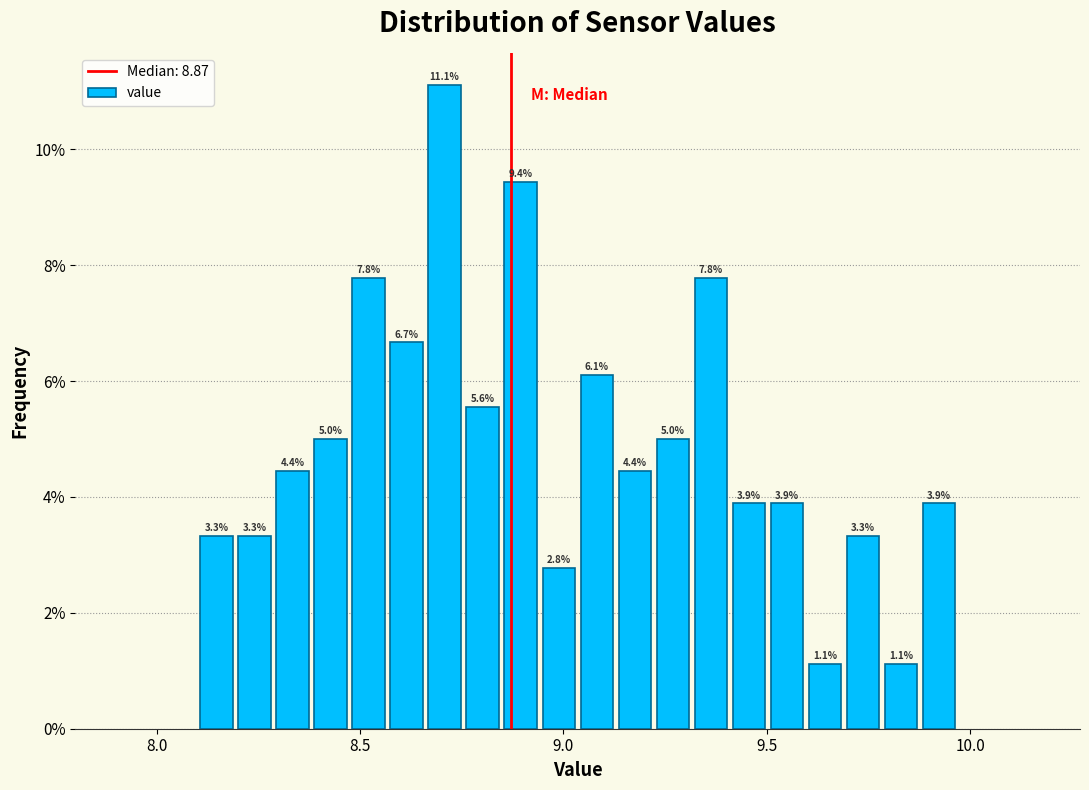

Around what value on the x-axis is the tallest bar? Give the approximate position of its centre, as read against the axis.

8.70